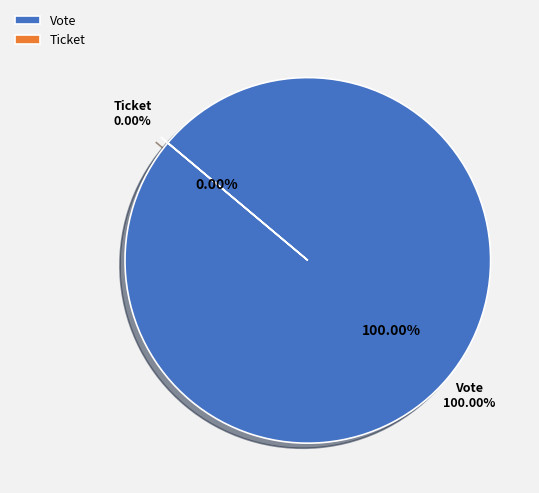

True or false: Ticket accounts for 11% of the total.

False